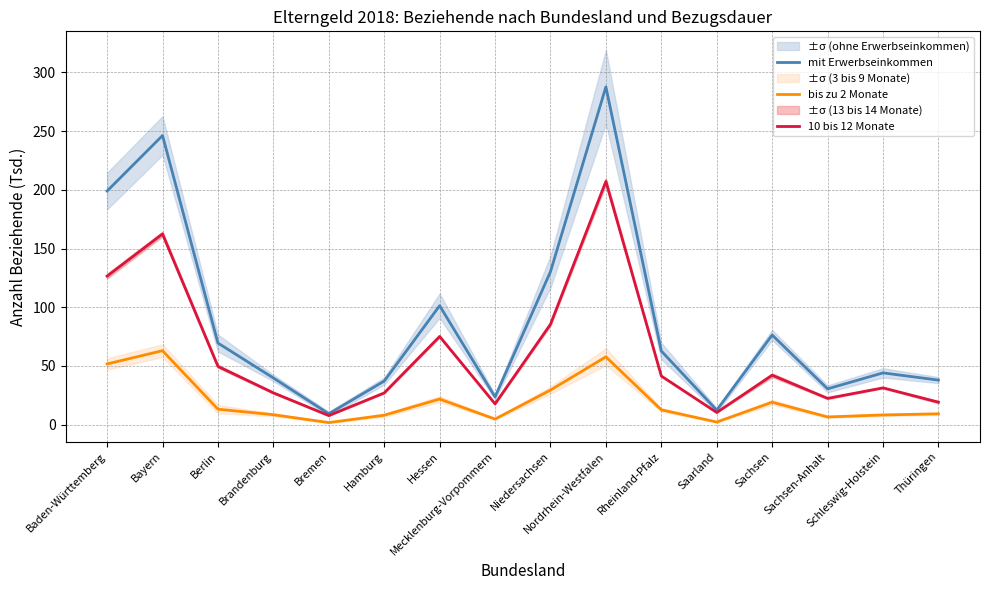

Reading left to right, what are all the values shown in this chart?

mit Erwerbseinkommen: 199.0	246.2	69.5	39.8	9.3	37.1	101.3	23.6	130.3	287.7	62.7	12.3	76.3	30.5	44.1	38.0
bis zu 2 Monate: 51.7	63.0	13.2	8.5	1.8	8.0	21.8	4.8	29.4	57.8	12.6	2.3	19.1	6.6	8.3	9.2
10 bis 12 Monate: 126.5	162.4	49.7	27.1	7.7	27.0	75.1	17.7	85.5	207.1	41.4	10.4	42.1	22.4	31.3	19.2